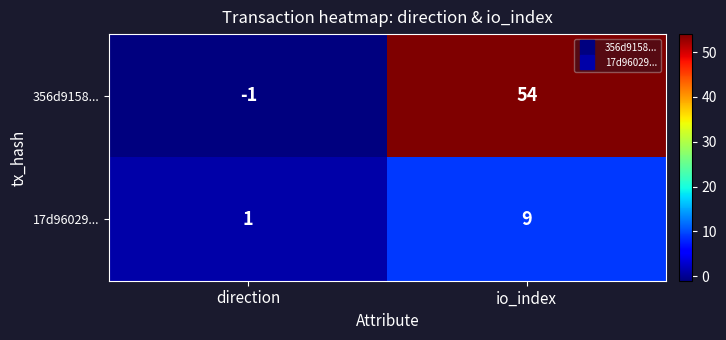

The 17d96029... series shows 2 at direction. True or false?

False